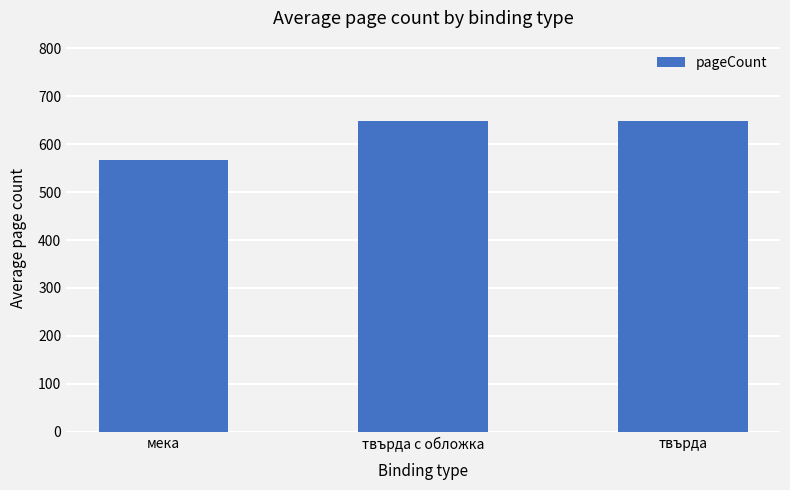

The chart shows a value of 945 at мека. True or false?

False